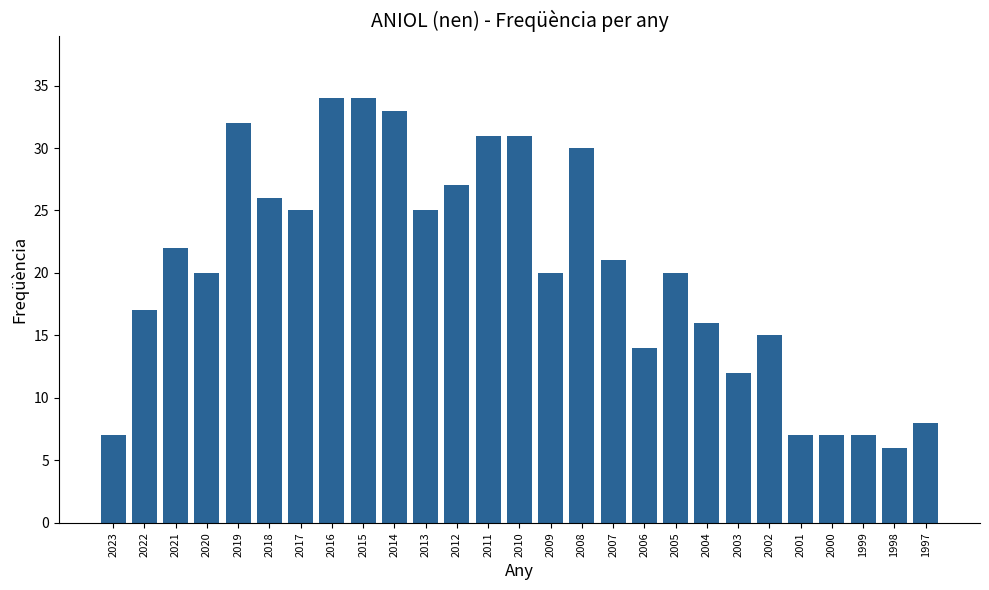

Read the value at 2018, to the nearest 5.

25